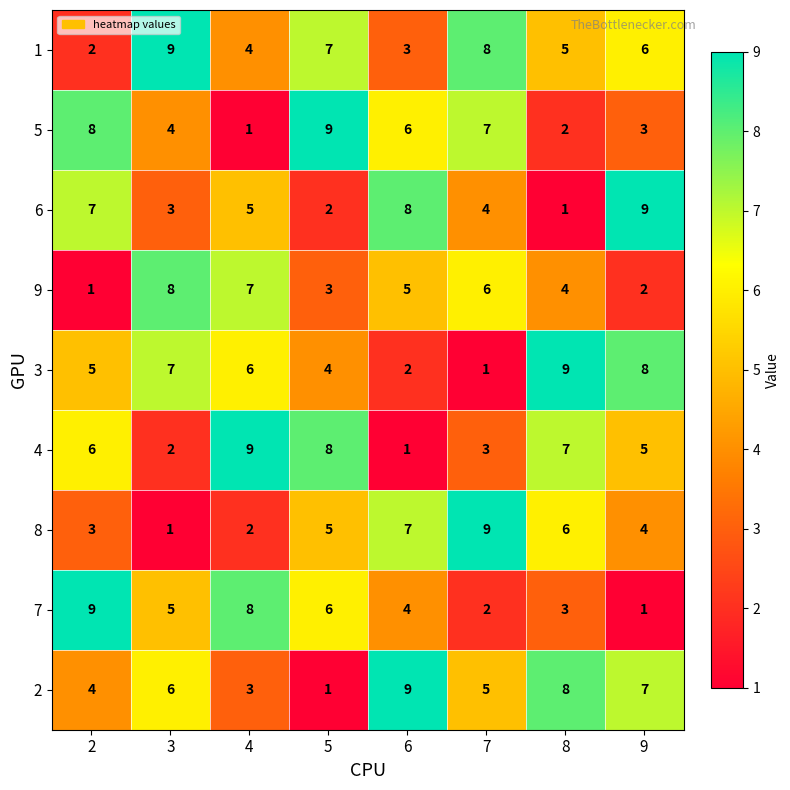

The 4 series shows 13 at 5. True or false?

False